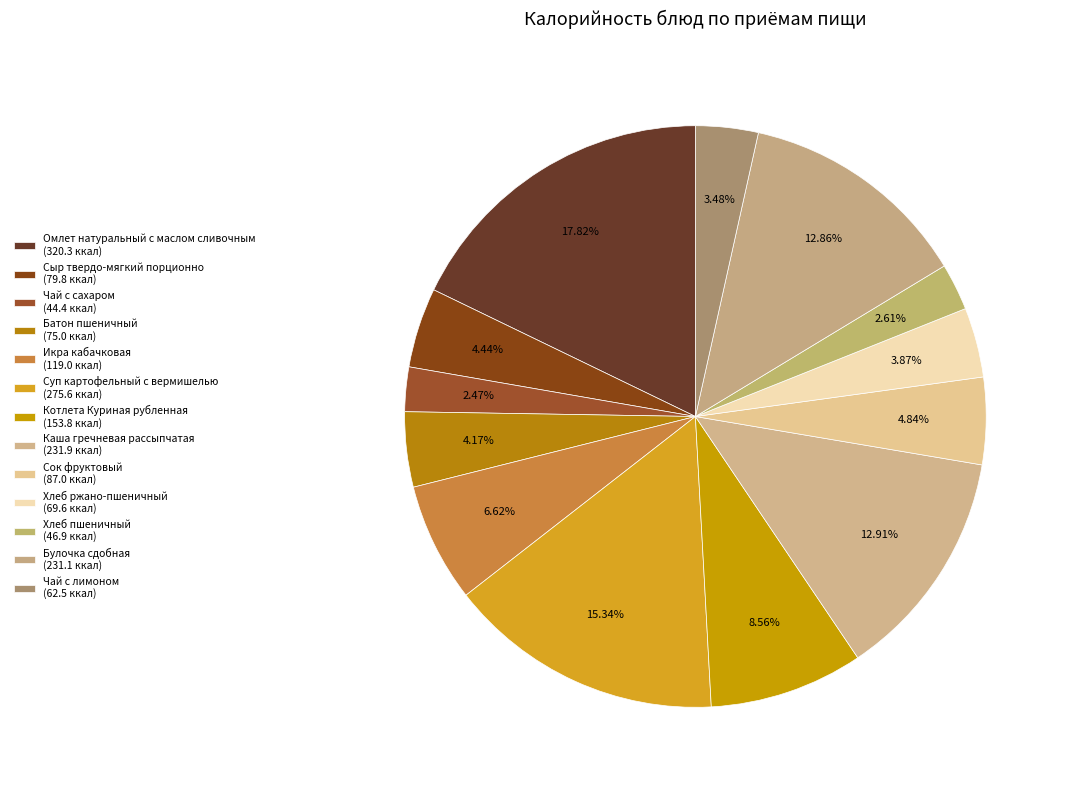

How many segments does this pie chart have?

13